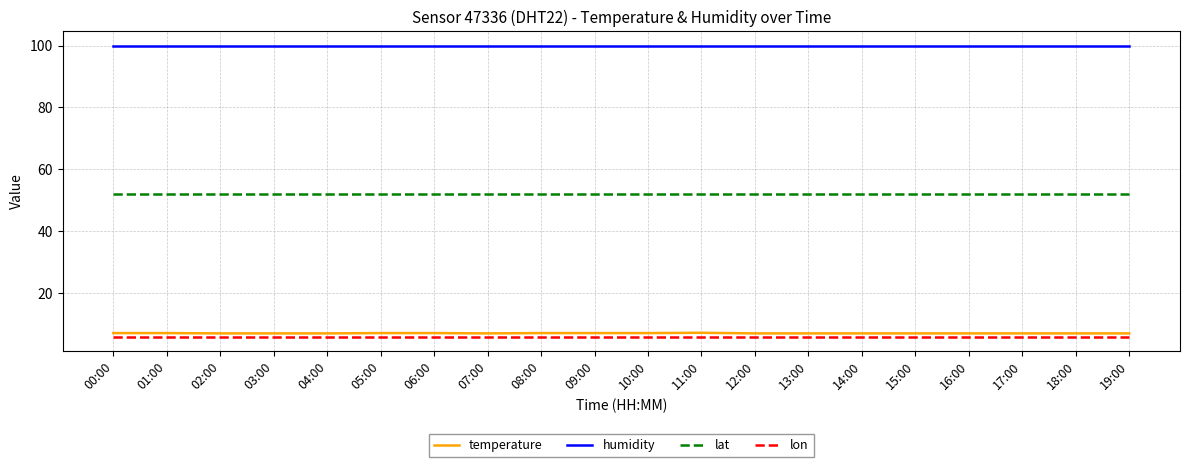

Count the number of categories in the chart.

20